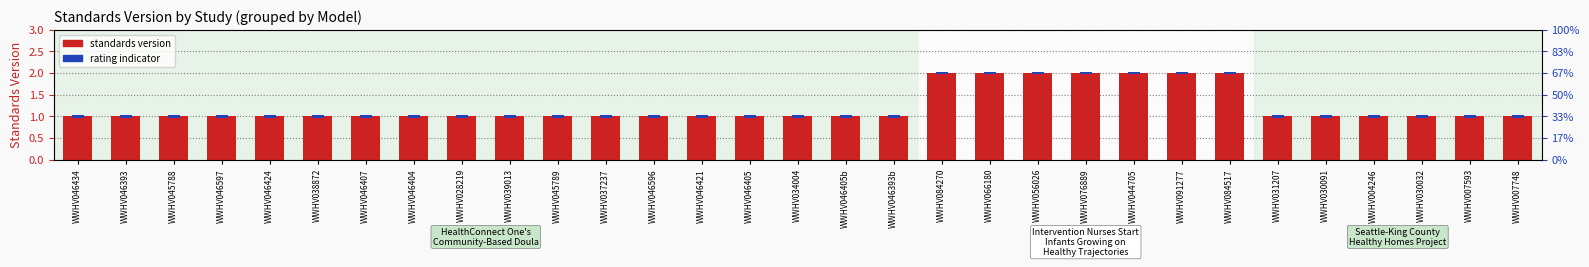

What is the greatest value displayed?

2